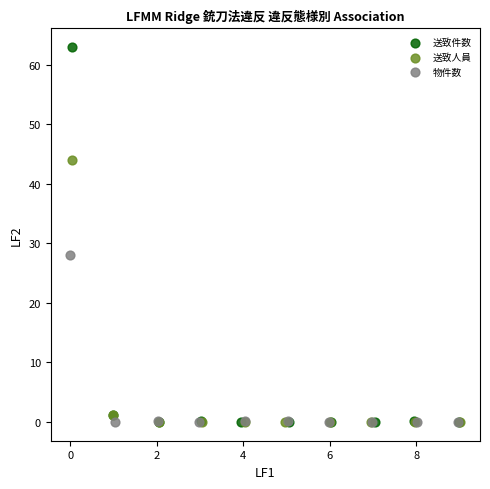

Which series has the widest spread of Y values?

送致件数